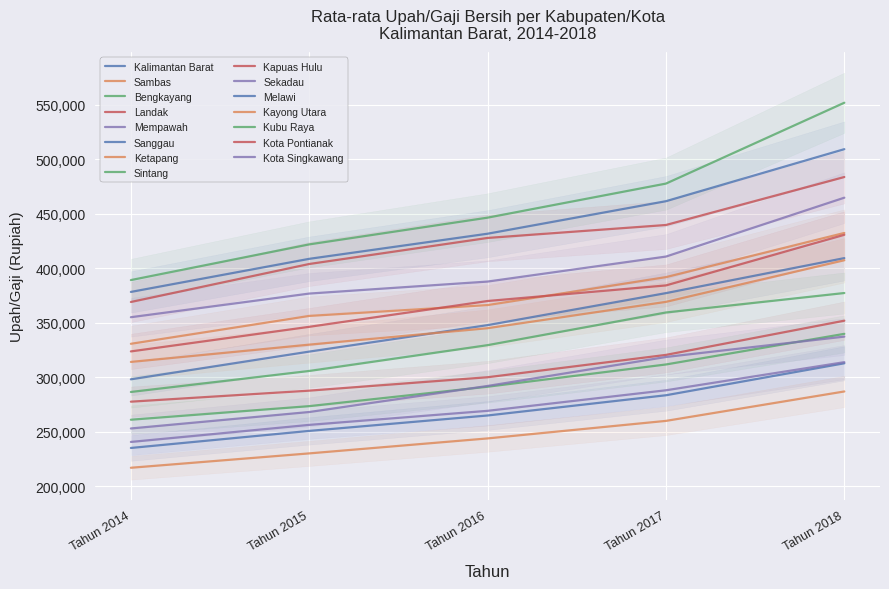

At which category does Tahun 2017 reach its first local peak?

Landak